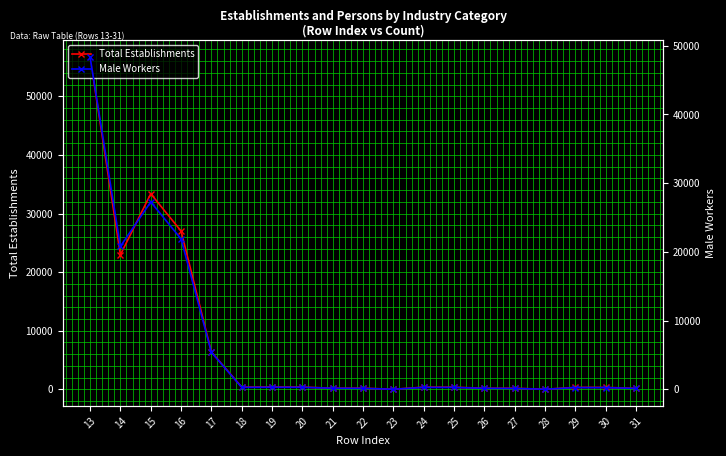

What is the difference between the Total Establishments values at 31 and 18?

209